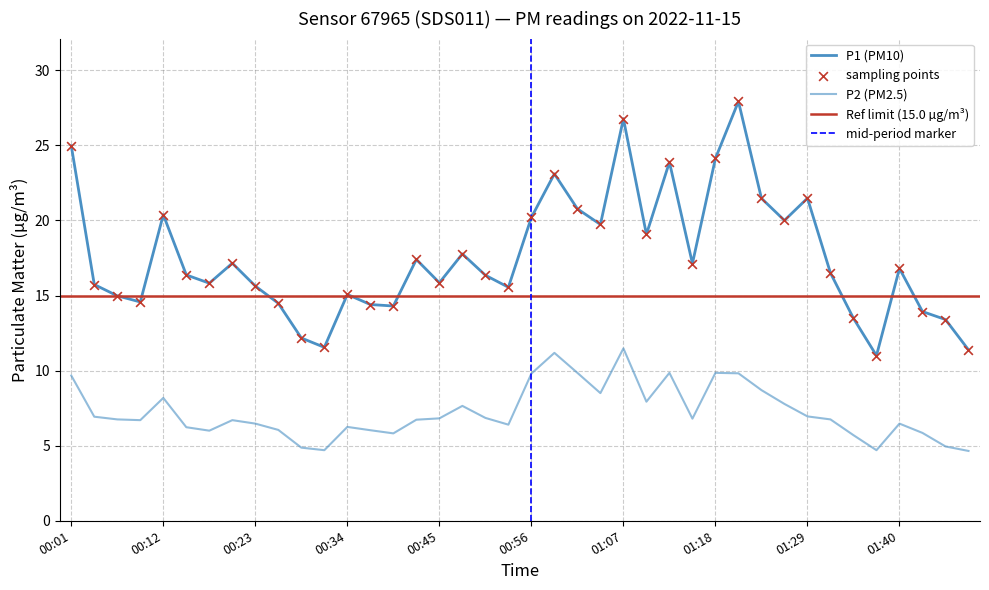

Is the value of P1 at 00:40 greater than the value of P2 at 01:46?

Yes